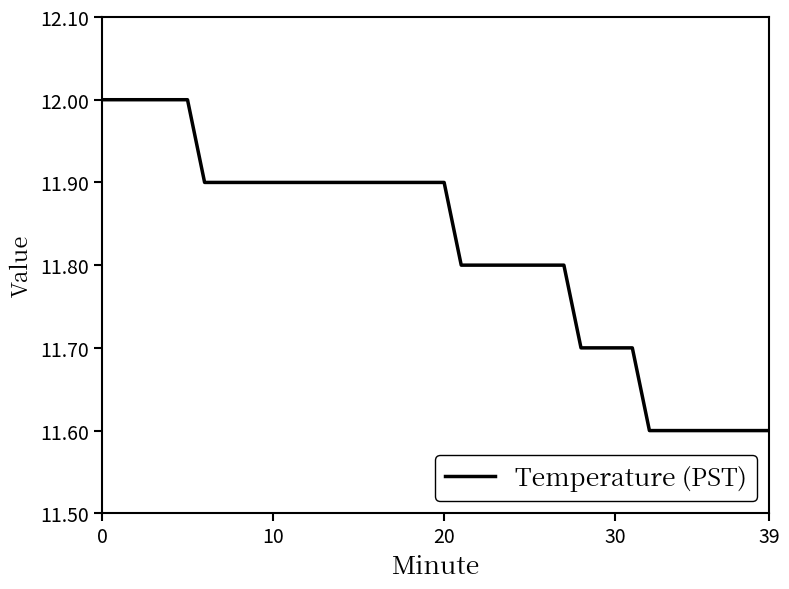

What is the minimum value shown in the chart?

11.6